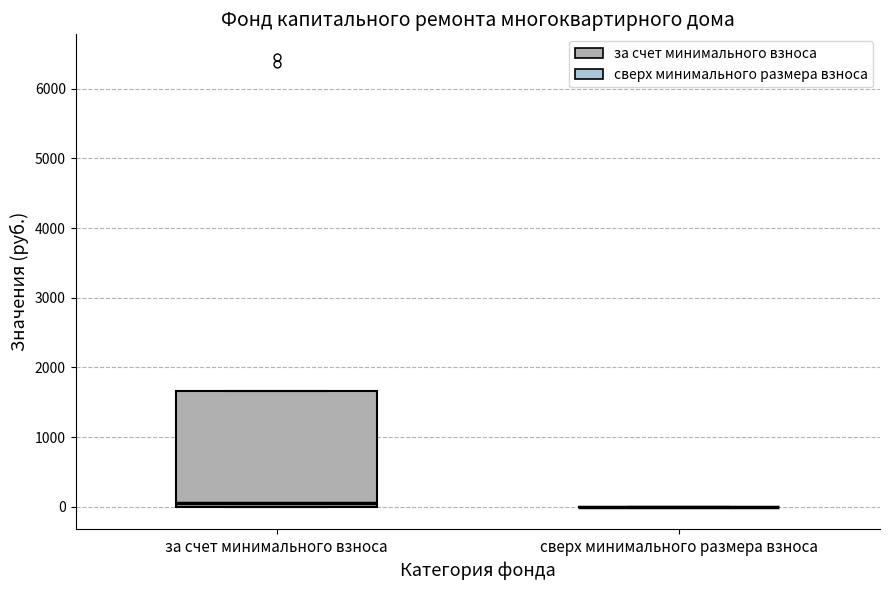

Reading left to right, transcribe this box plot: for each box, give where its median line is, the range the box spans, and where its two whiskers end, as read against the y-axis. The values are not printed on the chart, so give them approximately, as read against the axis.

за счет минимального взноса: median 0 (just above the box's lower edge), box 0 to 1700, whiskers 0 to 1700
сверх минимального размера взноса: box collapsed to a line at 0, whiskers 0 to 0